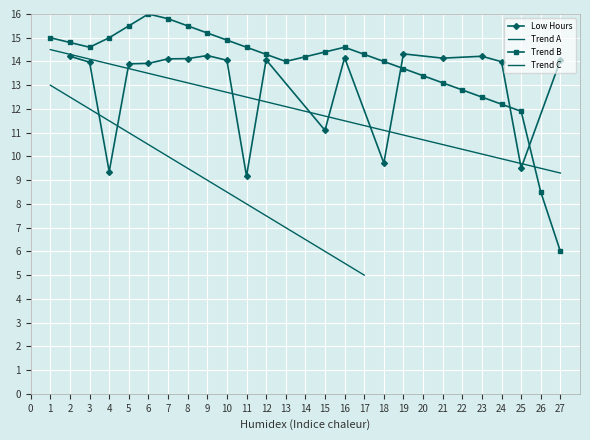

True or false: Trend A and Trend B cross at least once.

True